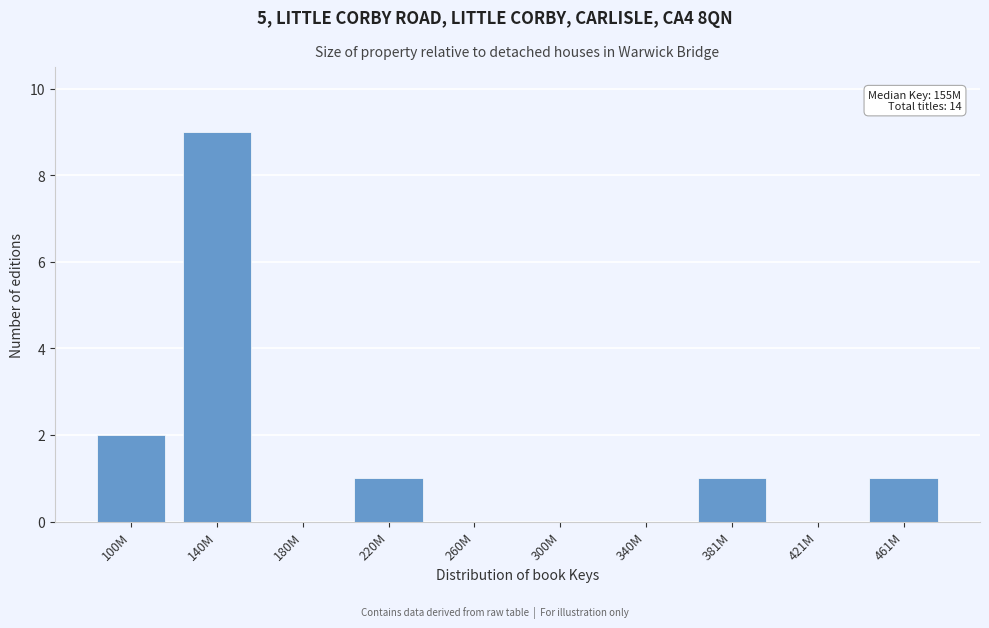

Reading right to left, transcribe all the data shown in this chart.

461M=1	421M=0	381M=1	340M=0	300M=0	260M=0	220M=1	180M=0	140M=9	100M=2